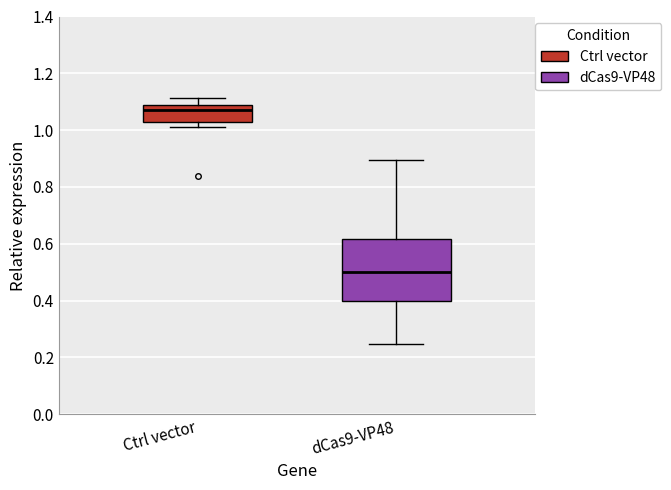

Reading left to right, read every box against the y-axis: the position of its median line, the range the box covers, and the ends of its whiskers. The values are not printed on the chart, so give them approximately, as read against the axis.

Ctrl vector: median 1.08 (just below the box's upper edge), box 1.02 to 1.08, whiskers 1.02 (just below the box's lower edge) to 1.12
dCas9-VP48: median 0.50, box 0.40 to 0.62, whiskers 0.24 to 0.90